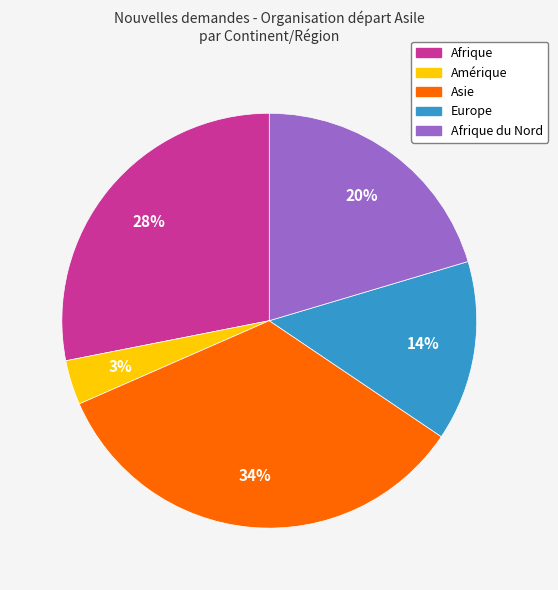

Is there any slice that represents more than half of the pie?

No